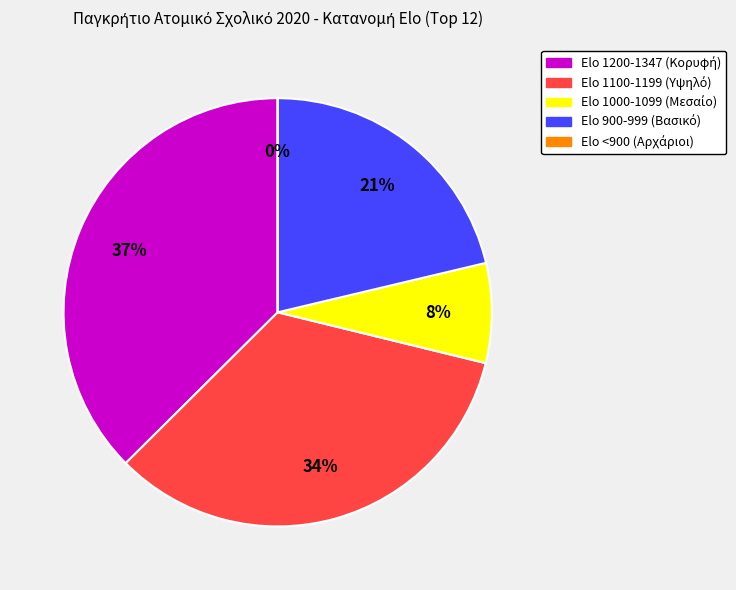

Which slice is the largest?

1347